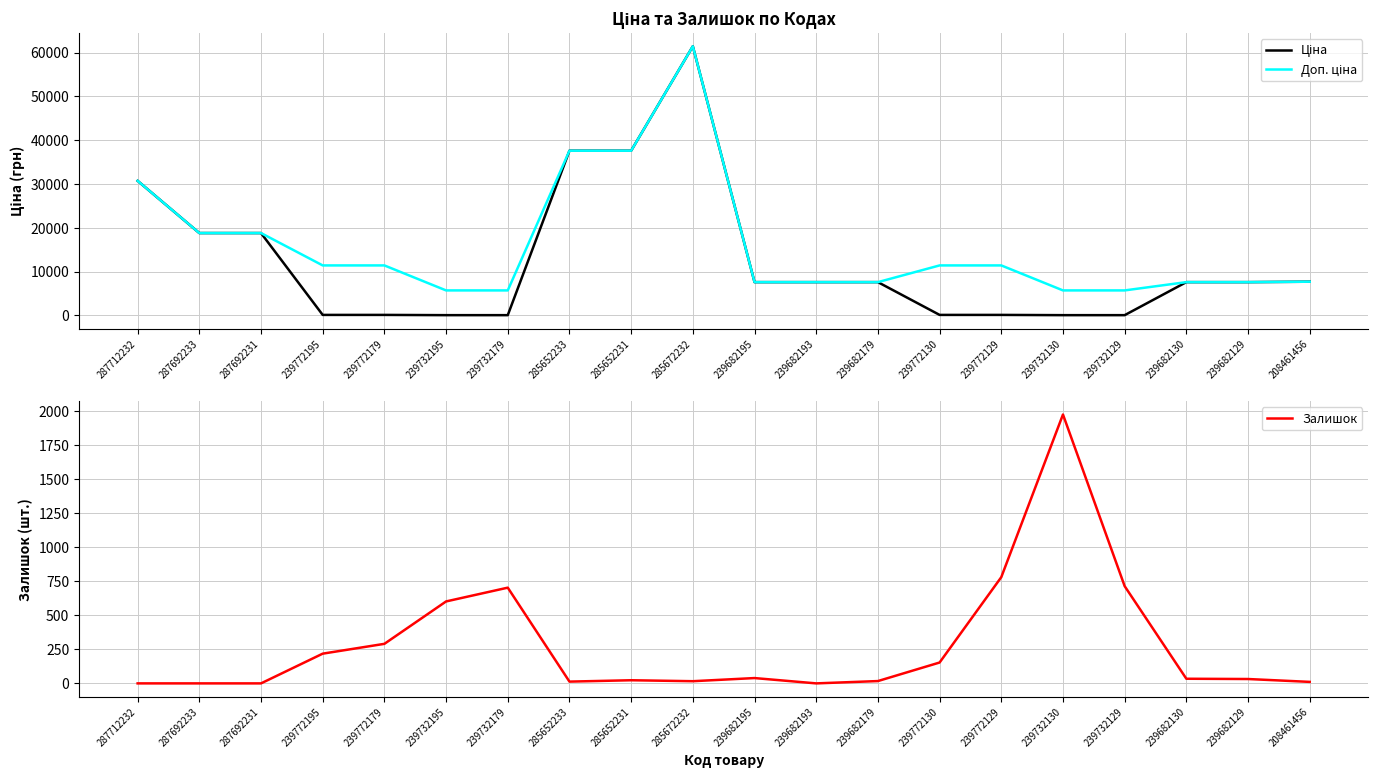

True or false: Ціна has a value of 61938.0 at 285652231.

False